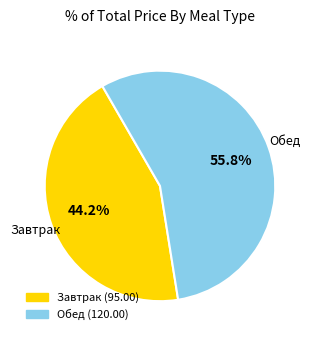

Is there any slice that represents more than half of the pie?

Yes